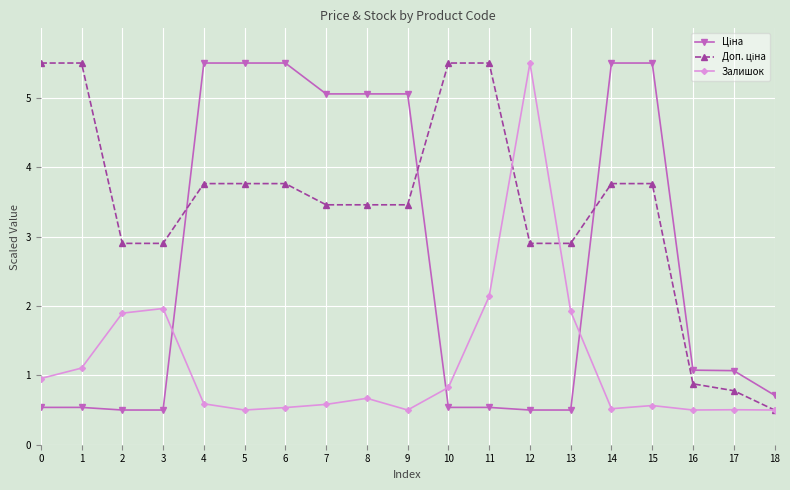

True or false: Залишок has a value of 0.7 at 18.

False